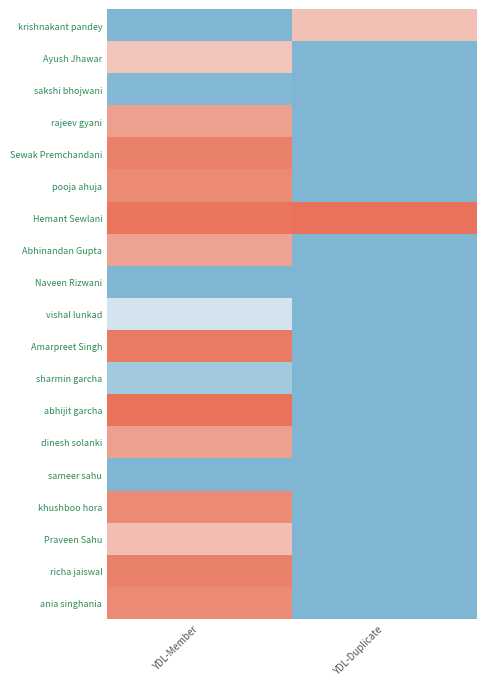

List the series in order of their peak value, lowest first.

Naveen Rizwani, sameer sahu, sakshi bhojwani, sharmin garcha, vishal lunkad, Ayush Jhawar, krishnakant pandey, Praveen Sahu, Abhinandan Gupta, rajeev gyani, dinesh solanki, pooja ahuja, ania singhania, khushboo hora, Sewak Premchandani, richa jaiswal, Amarpreet Singh, Hemant Sewlani, abhijit garcha